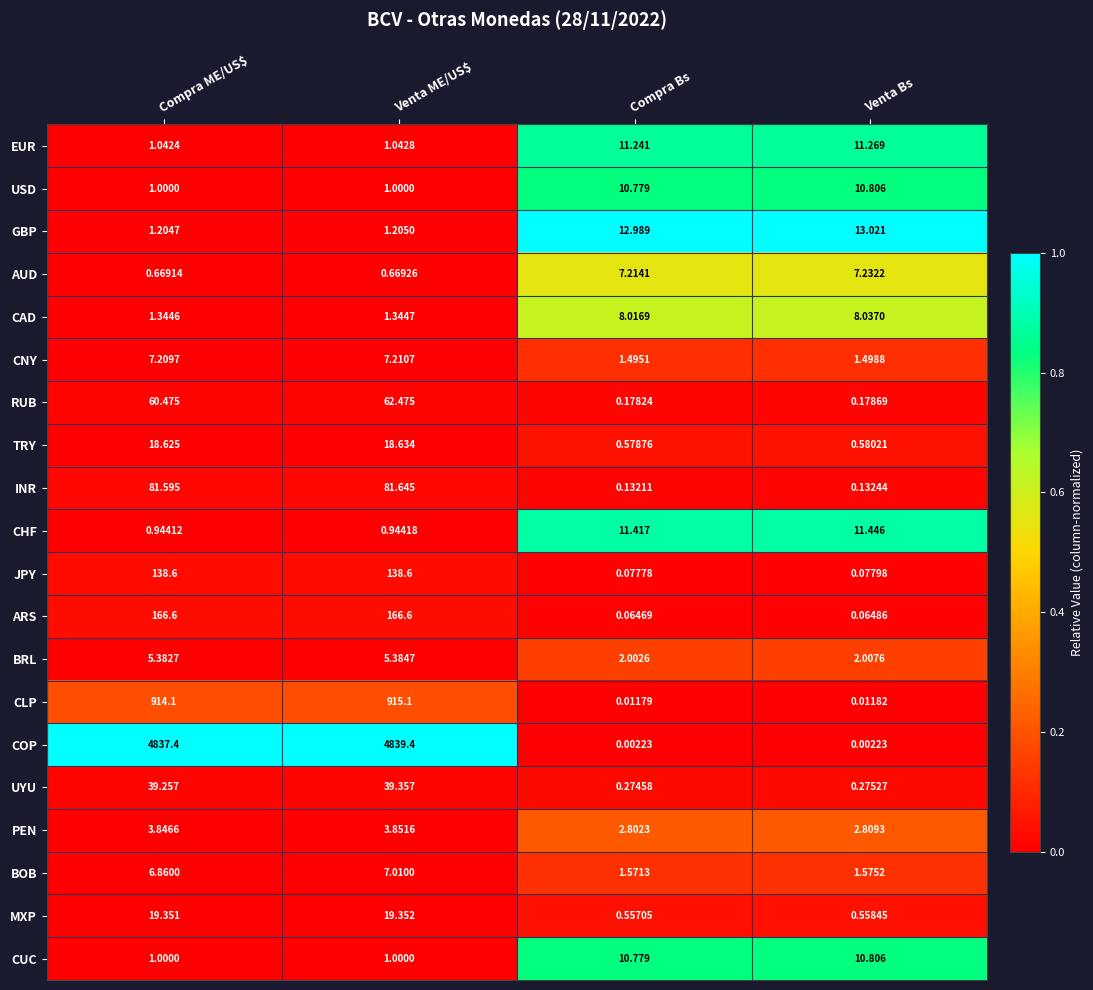

At which label is BRL closest to 3?

Venta Bs